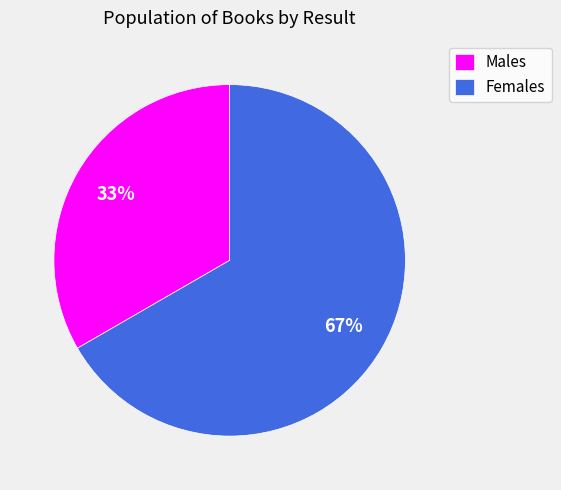

What is the largest slice in the pie chart?

Females